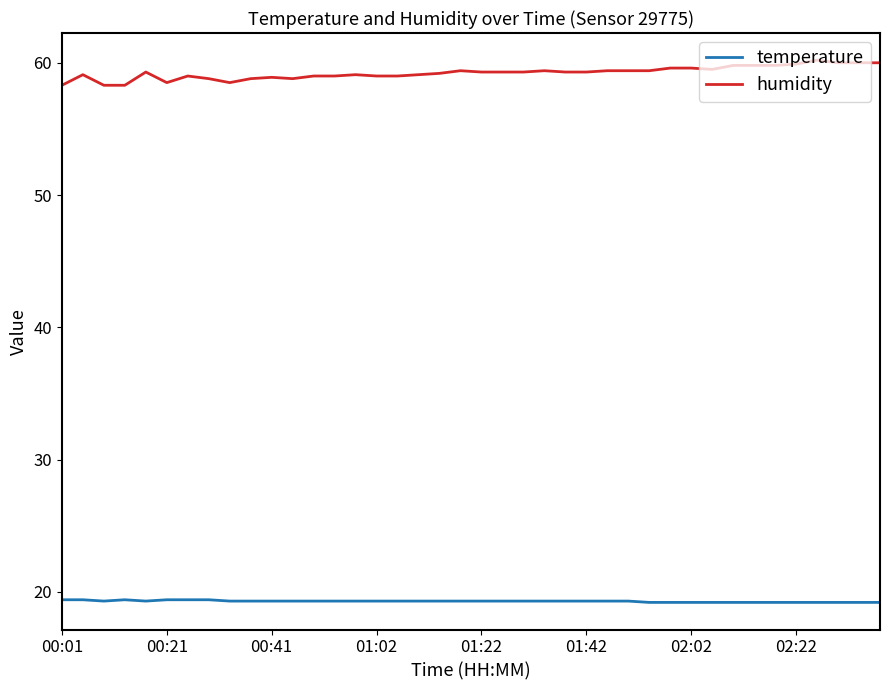

What is the greatest value displayed?

60.2